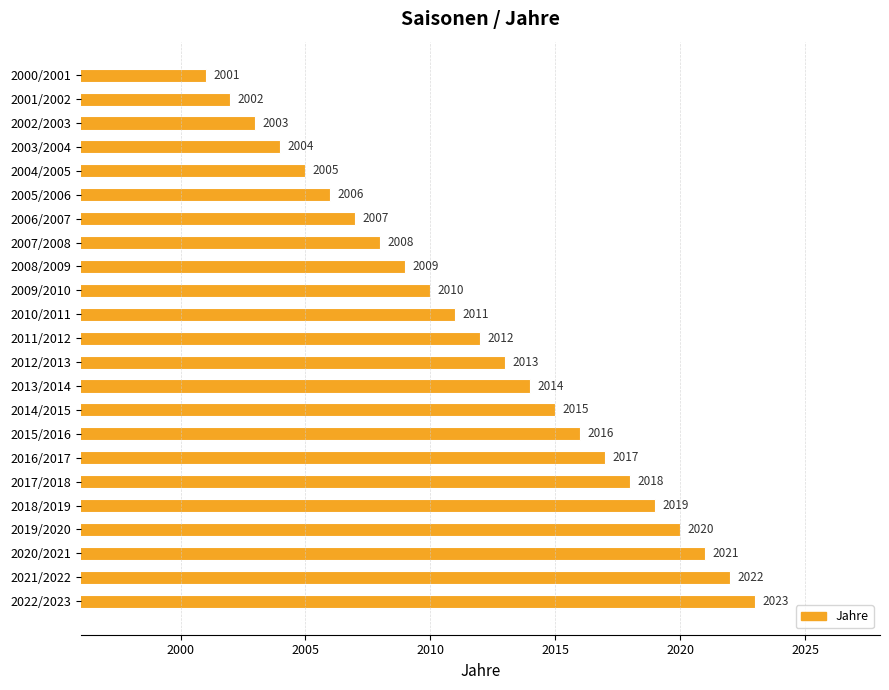

Approximately how many times larger is the value at 2009/2010 compared to 2001/2002?

1.0